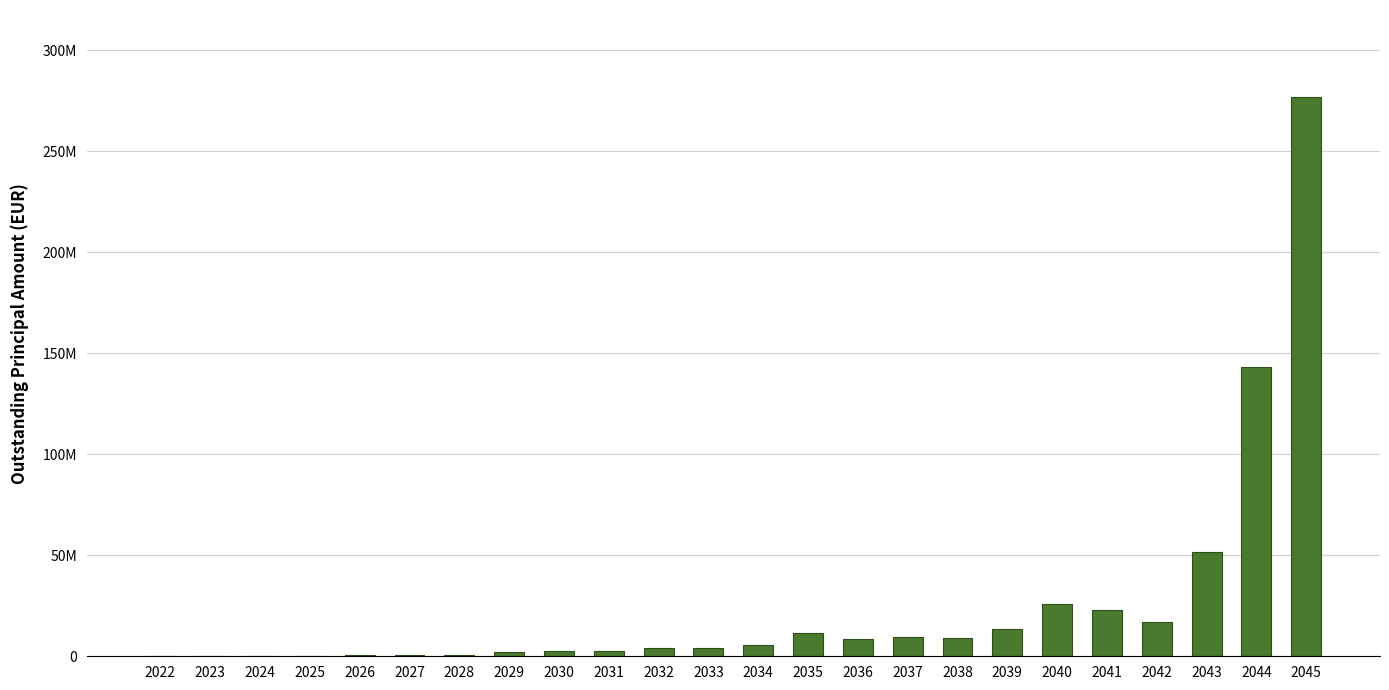

Where does the data first go above 5471645?

2034